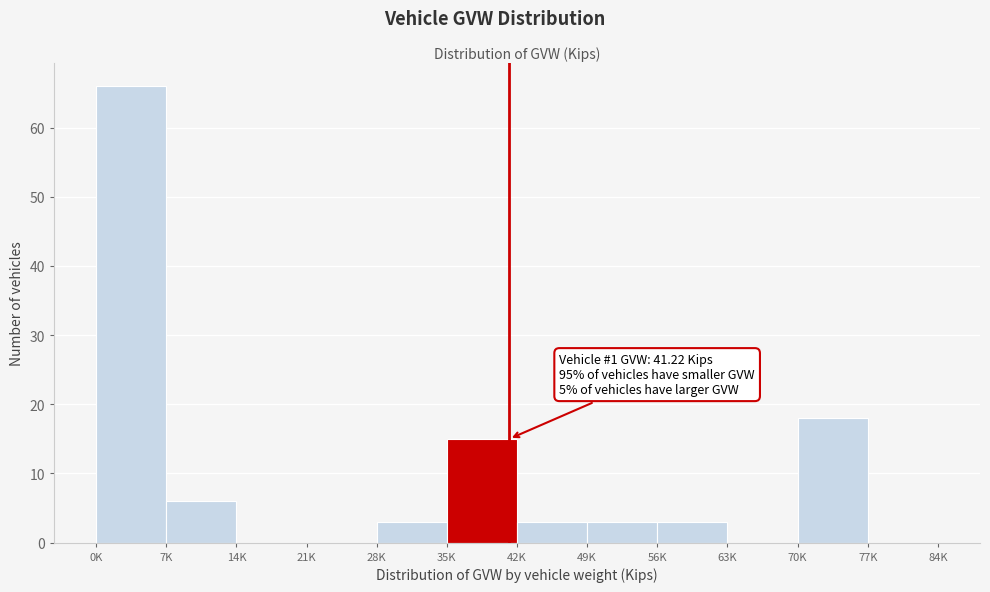

Reading right to left, transcribe all the data shown in this chart.

77K=0	70K=18	63K=0	56K=3	49K=3	42K=3	35K=15	28K=3	21K=0	14K=0	7K=6	0K=66